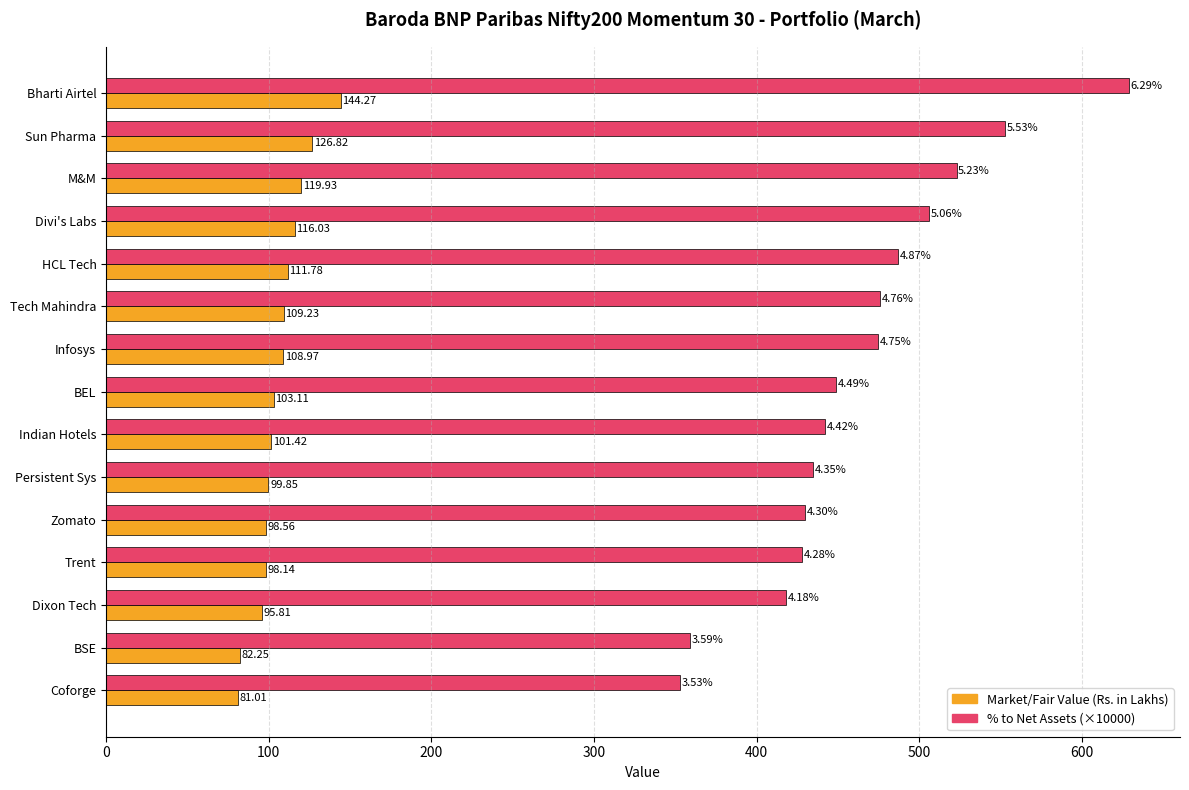

Rank the series by their average value, from lowest to highest.

Market/Fair Value (Rs. in Lakhs), % to Net Assets (×10000)